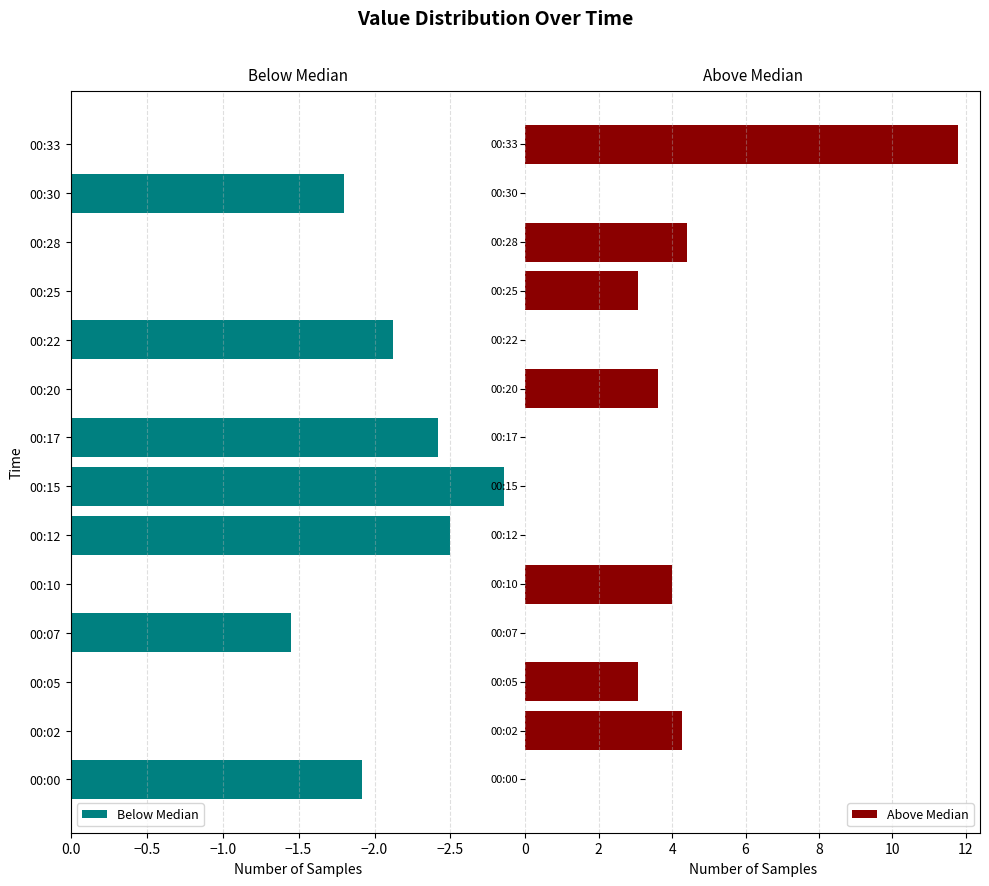

What is the highest value of the Above Median series?

11.8